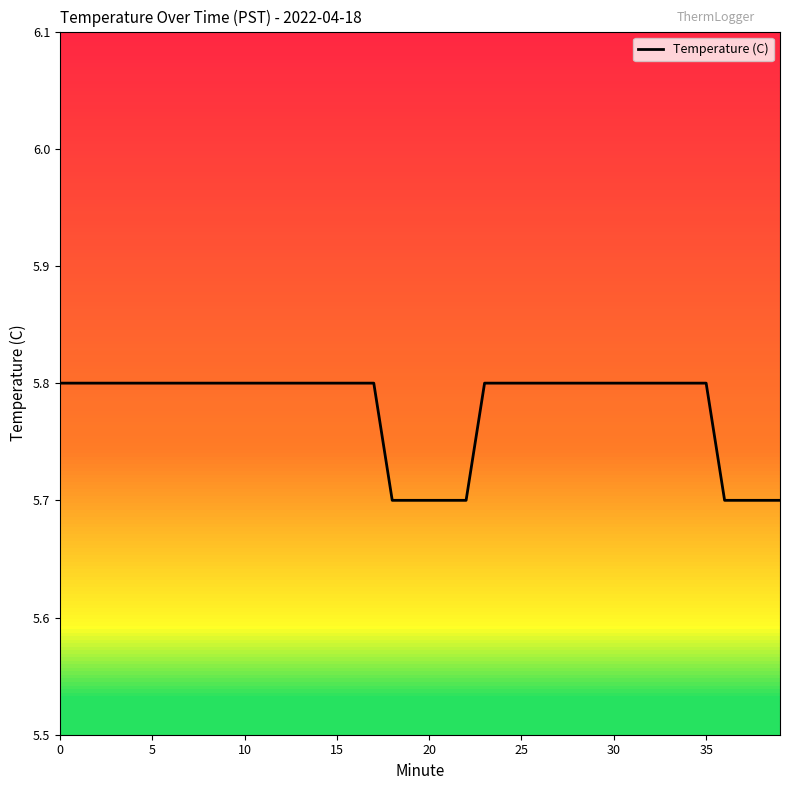

What is the maximum value shown in the chart?

5.8